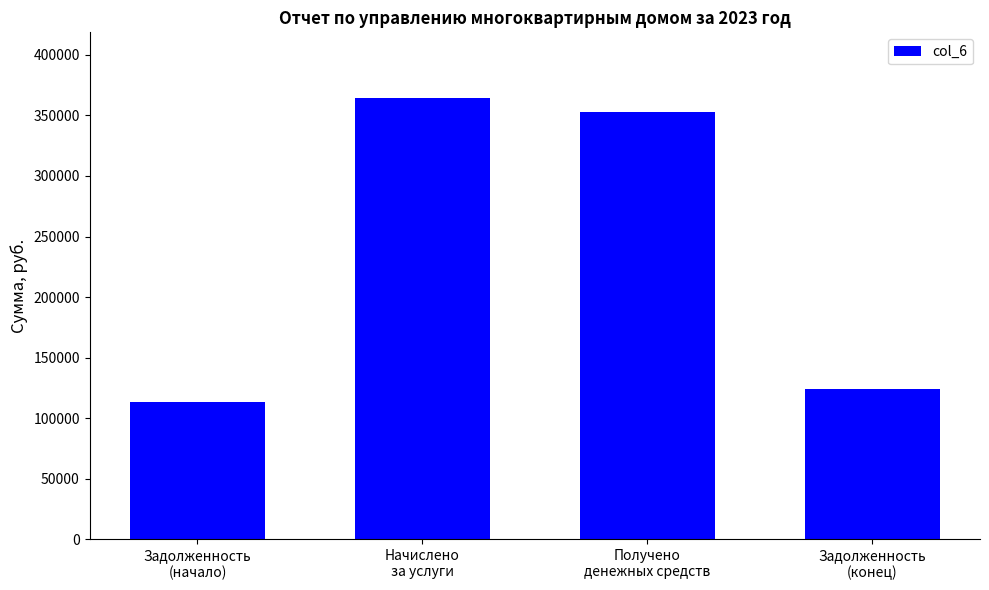

Reading left to right, extract all data points from this chart.

113380.5	364020.1	352927.6	124473.0